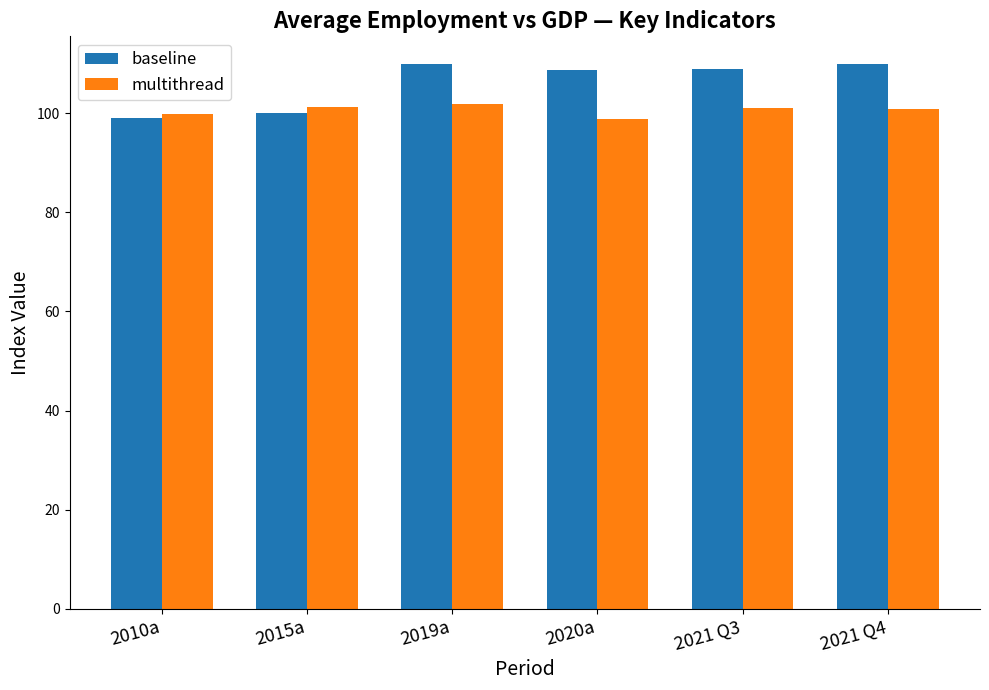

What are all the series names shown in the legend?

baseline, multithread